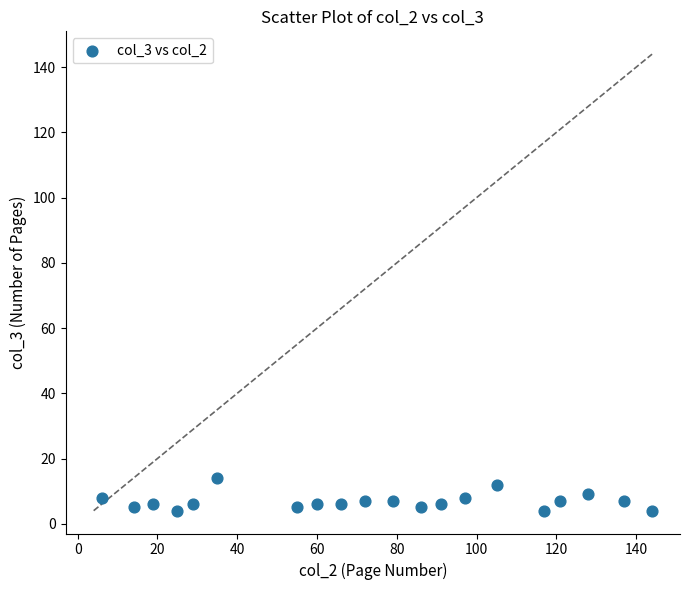

What is the range of X values (max minus min)?

138